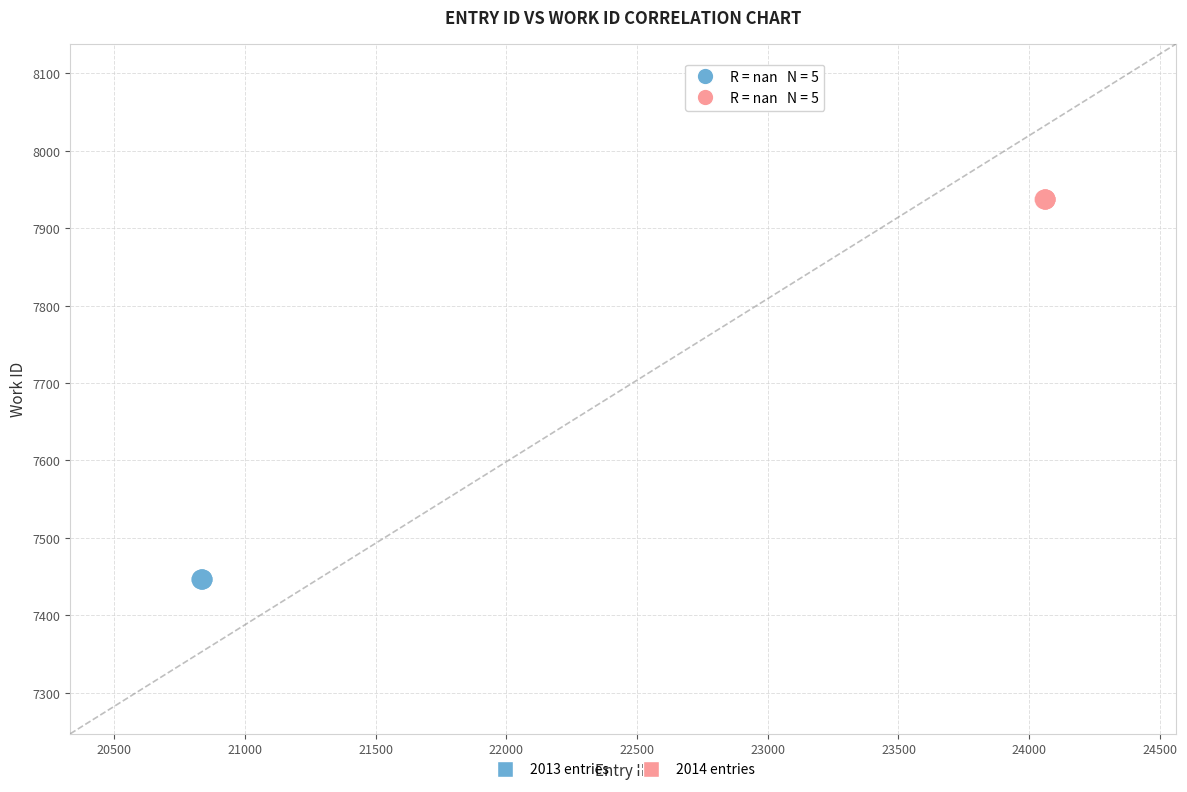

Which series contains the highest Y value?

2014 entries